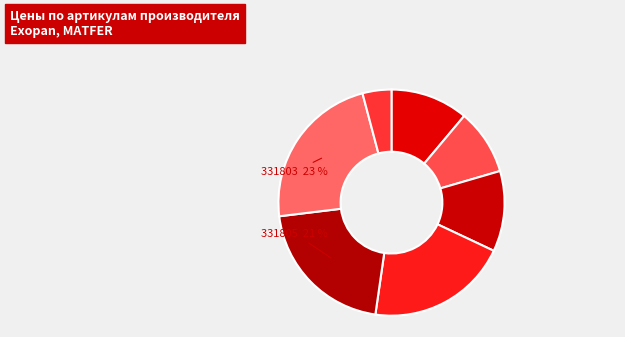

Count the number of slices in the pie.

7